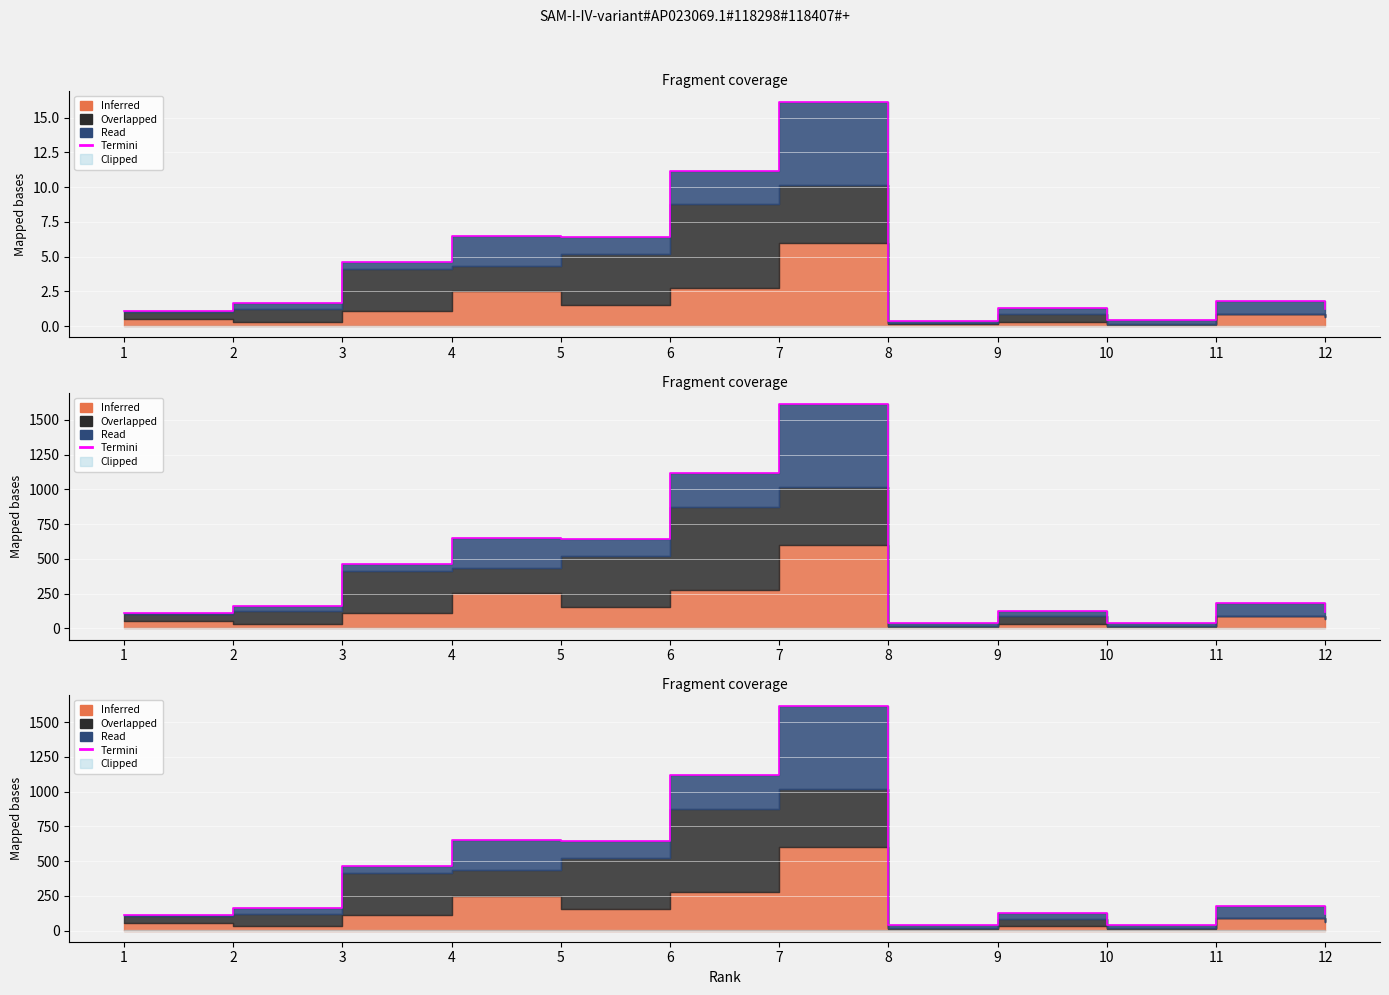

Count the number of categories in the chart.

12